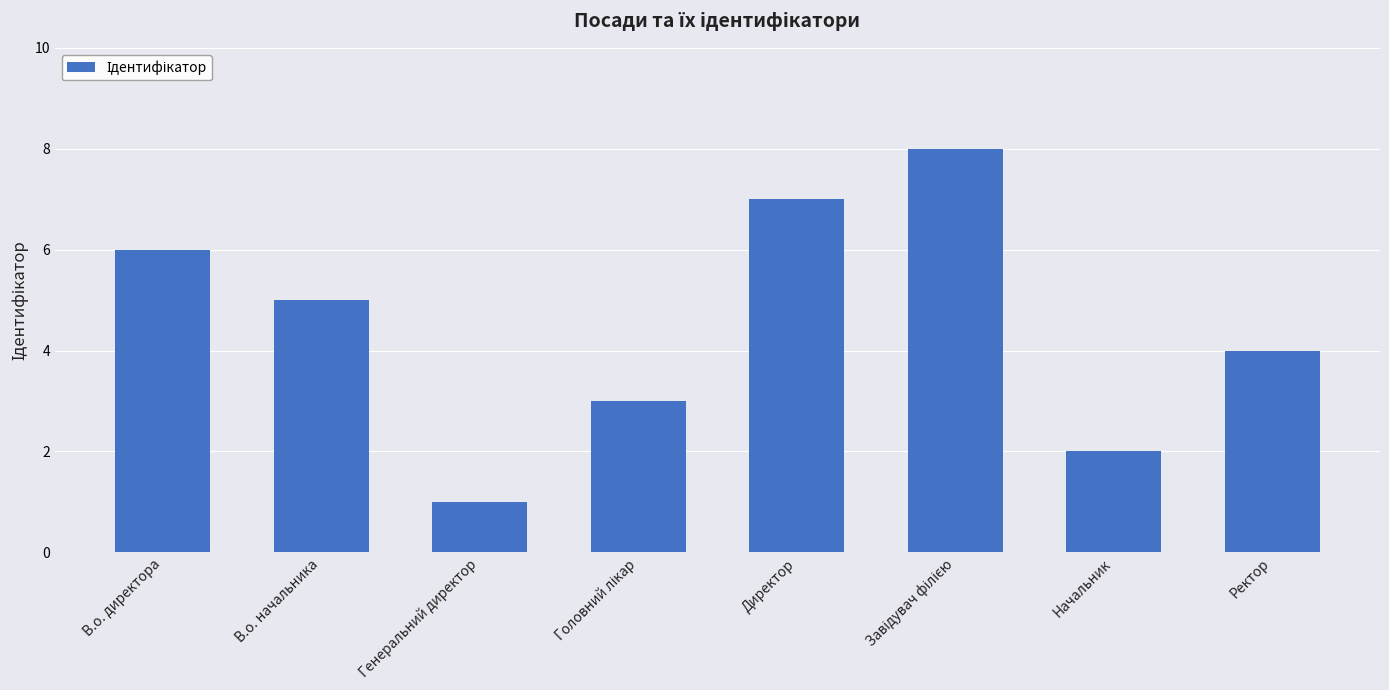

Where is the data nearest to the value 4?

Ректор